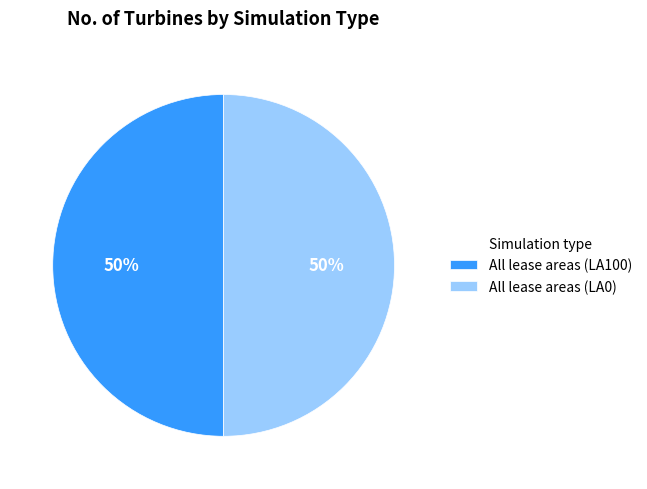

What is the ratio of the value at All lease areas (LA0) to the value at All lease areas (LA100)?

1.0